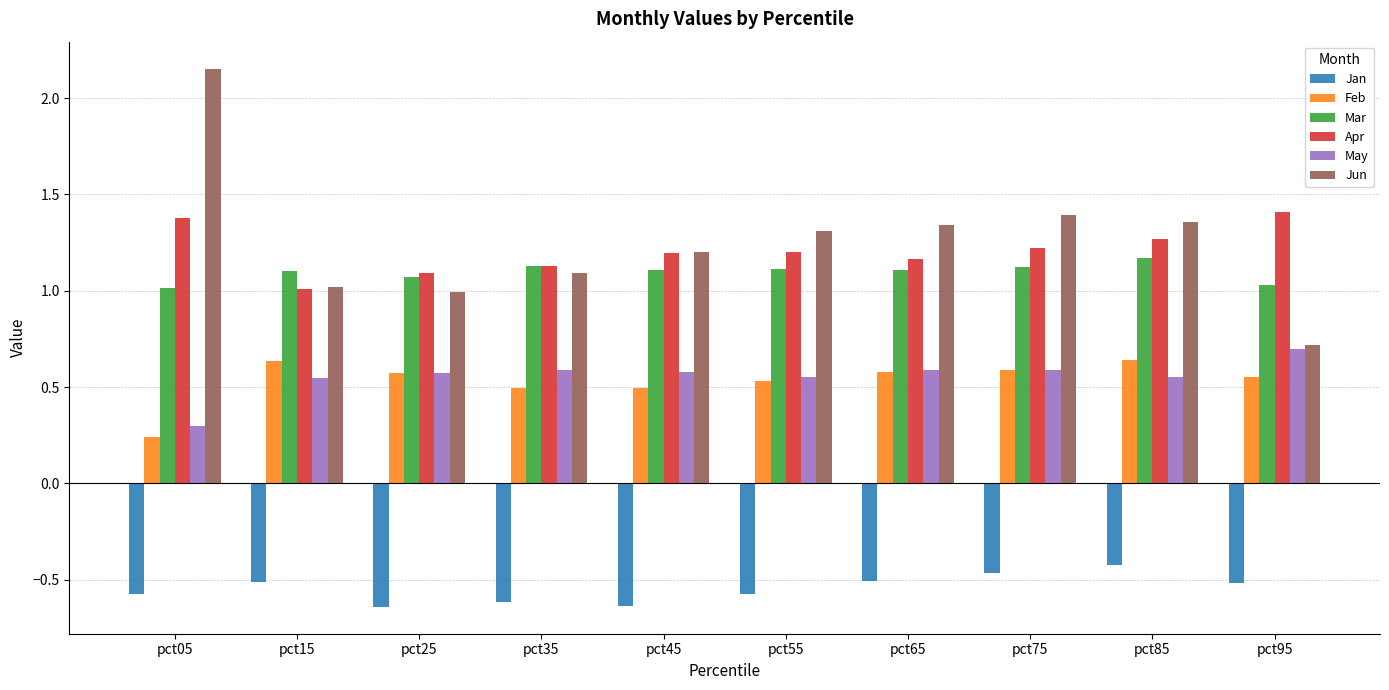

At which label does Jun first exceed 1?

pct05